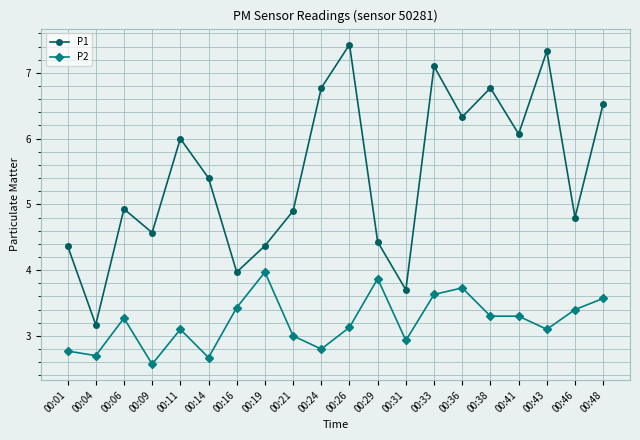

What is the difference between the maximum and second lowest values in the P1 series?

3.7